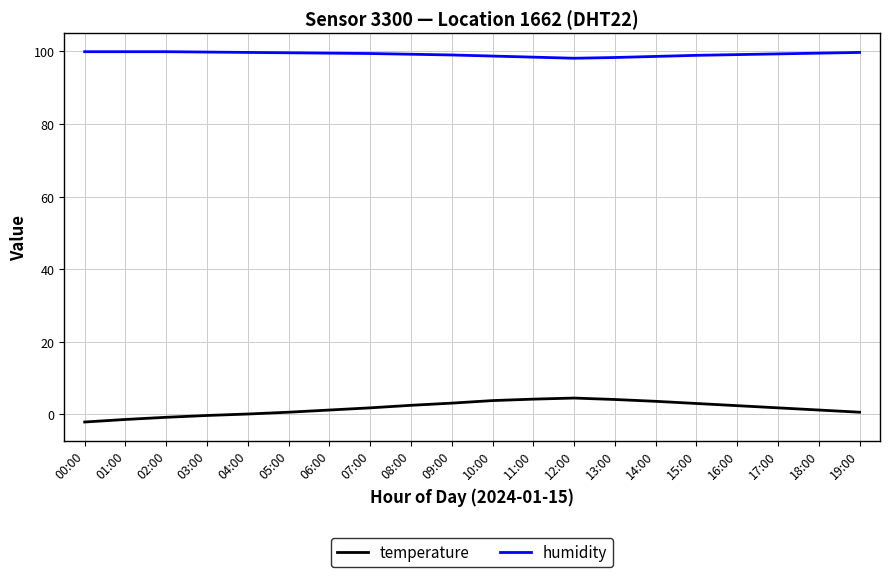

What is the greatest value displayed?

99.9